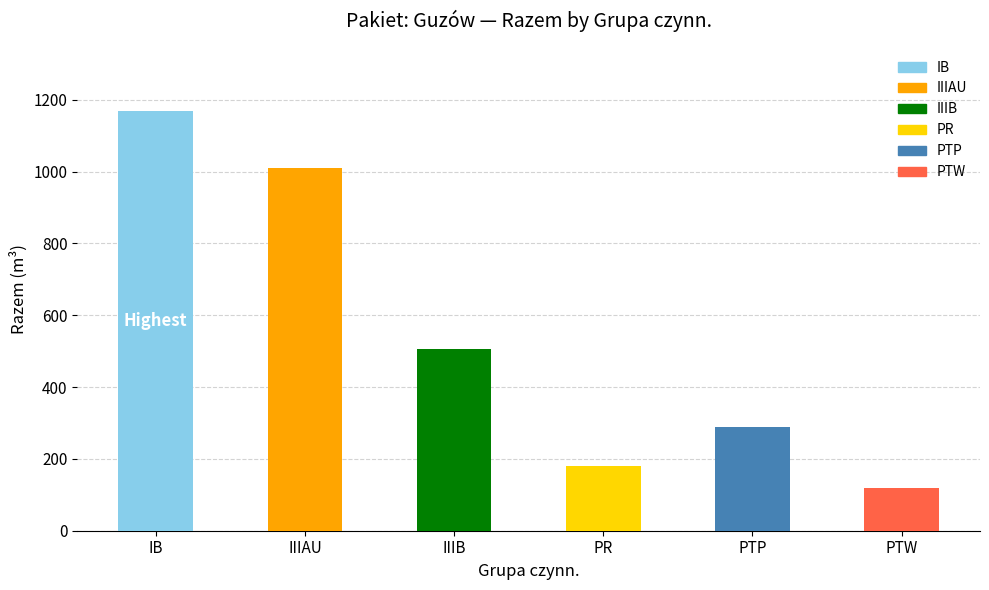

Does the chart contain any negative values?

No